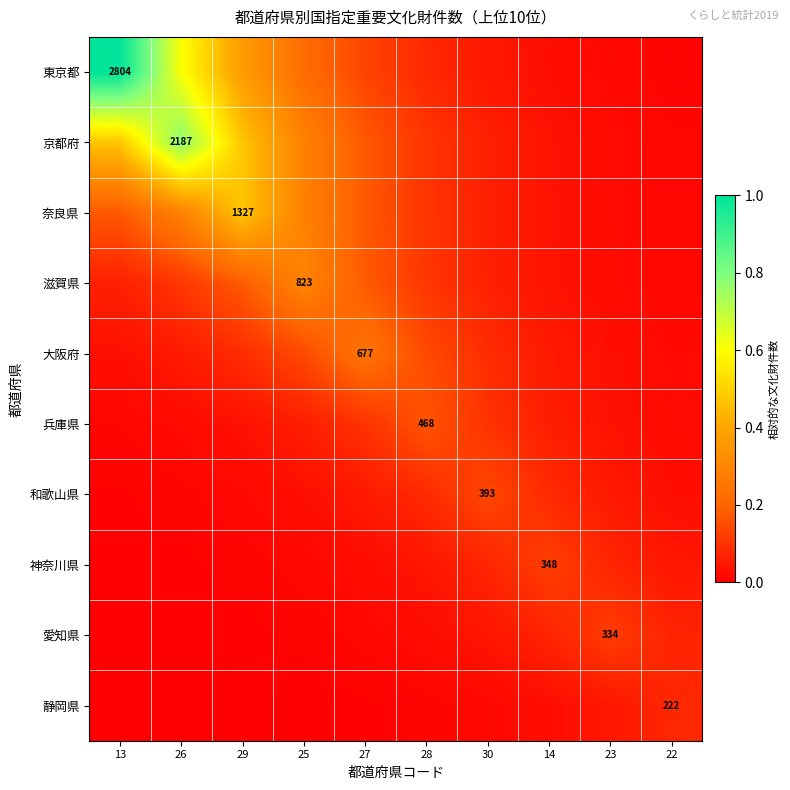

What is the maximum value for 和歌山県?

0.1